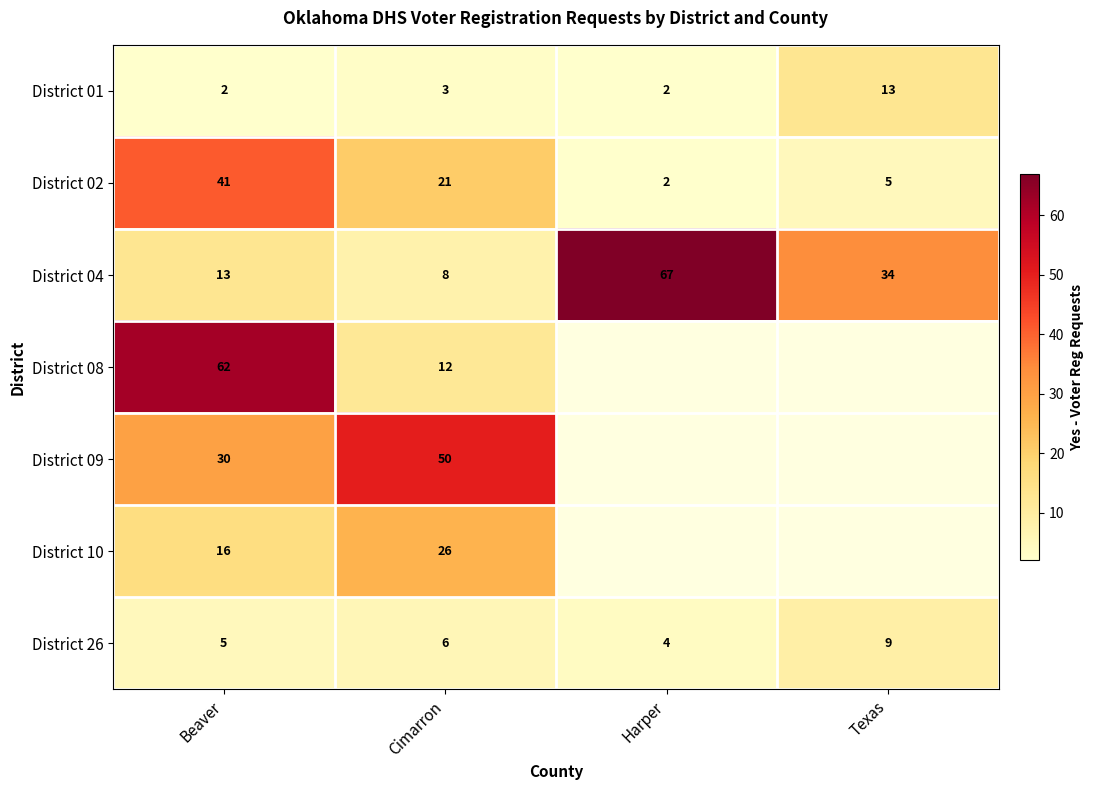

What is the difference between the highest and lowest values at Texas?

29.0